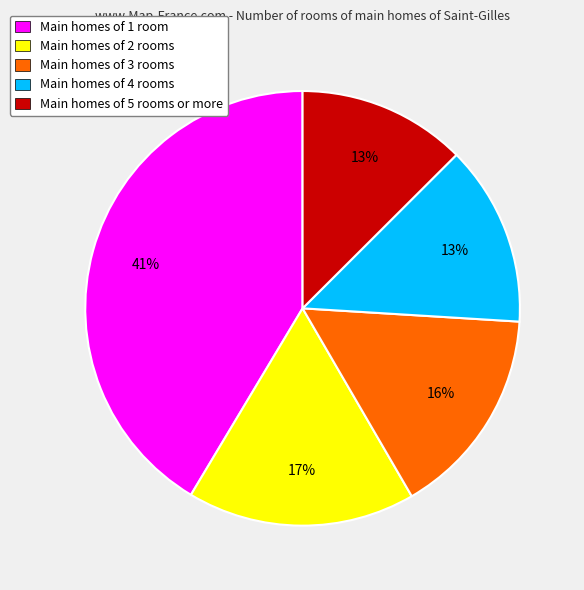

What is the largest slice in the pie chart?

Main homes of 1 room